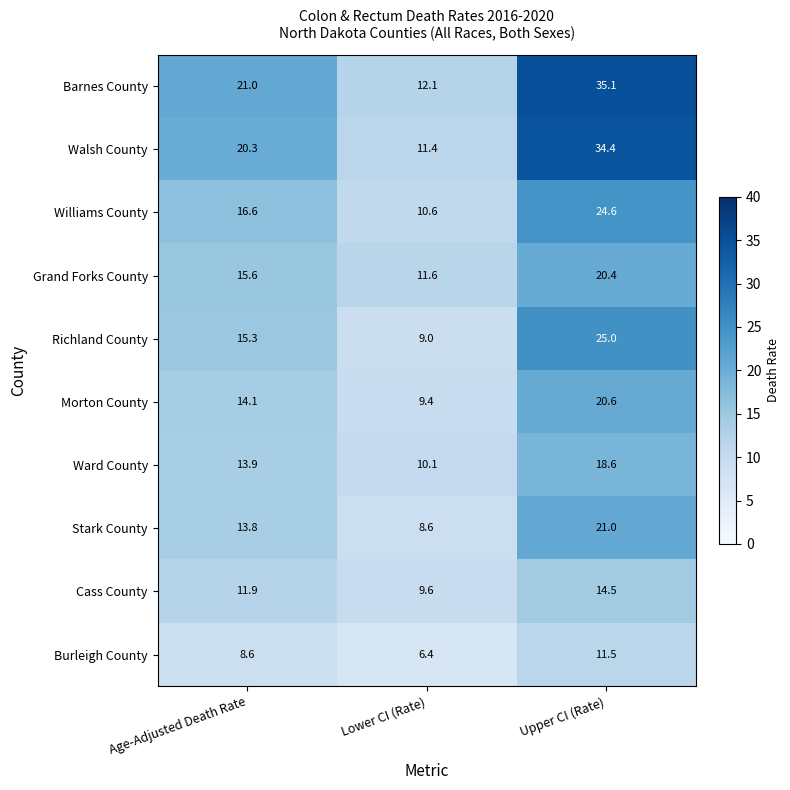

Rank the series by their maximum value, from lowest to highest.

Burleigh County, Cass County, Ward County, Grand Forks County, Morton County, Stark County, Williams County, Richland County, Walsh County, Barnes County